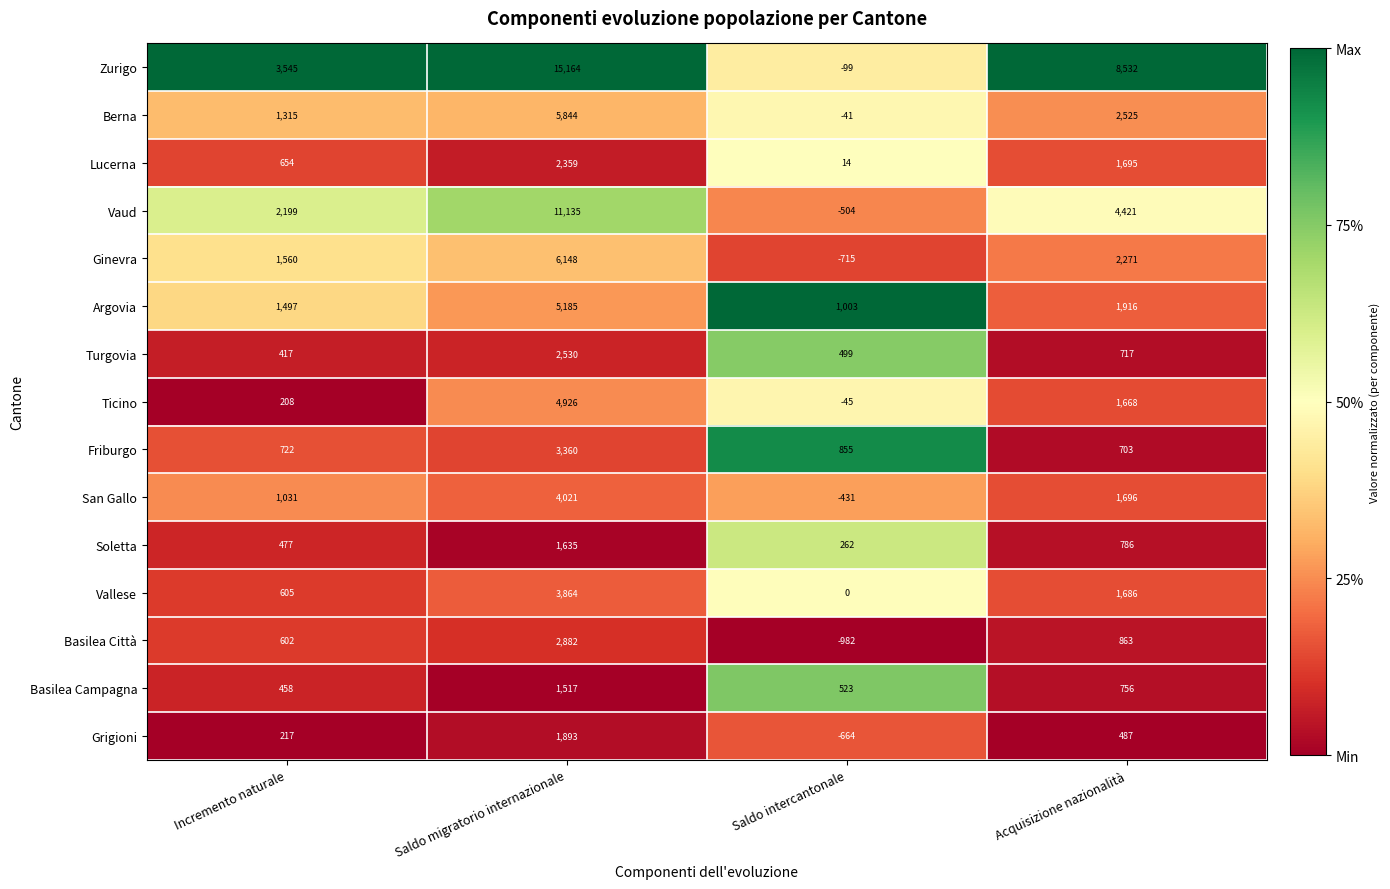

List the series in order of their peak value, lowest first.

Basilea Campagna, Soletta, Grigioni, Lucerna, Turgovia, Basilea Città, Friburgo, Vallese, San Gallo, Ticino, Argovia, Berna, Ginevra, Vaud, Zurigo